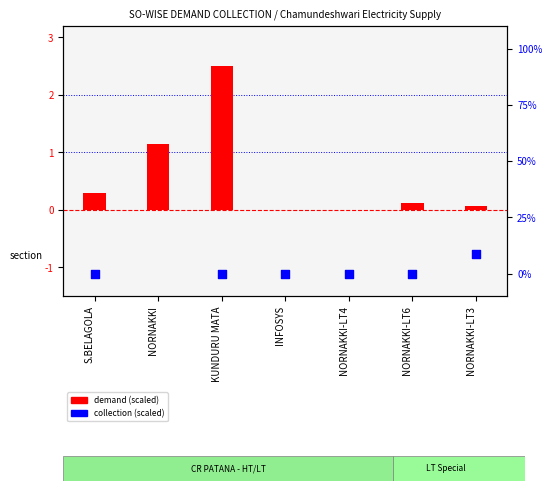

Is the value of collection (scaled) at NORNAKKI greater than the value of demand (scaled) at KUNDURU MATA?

No